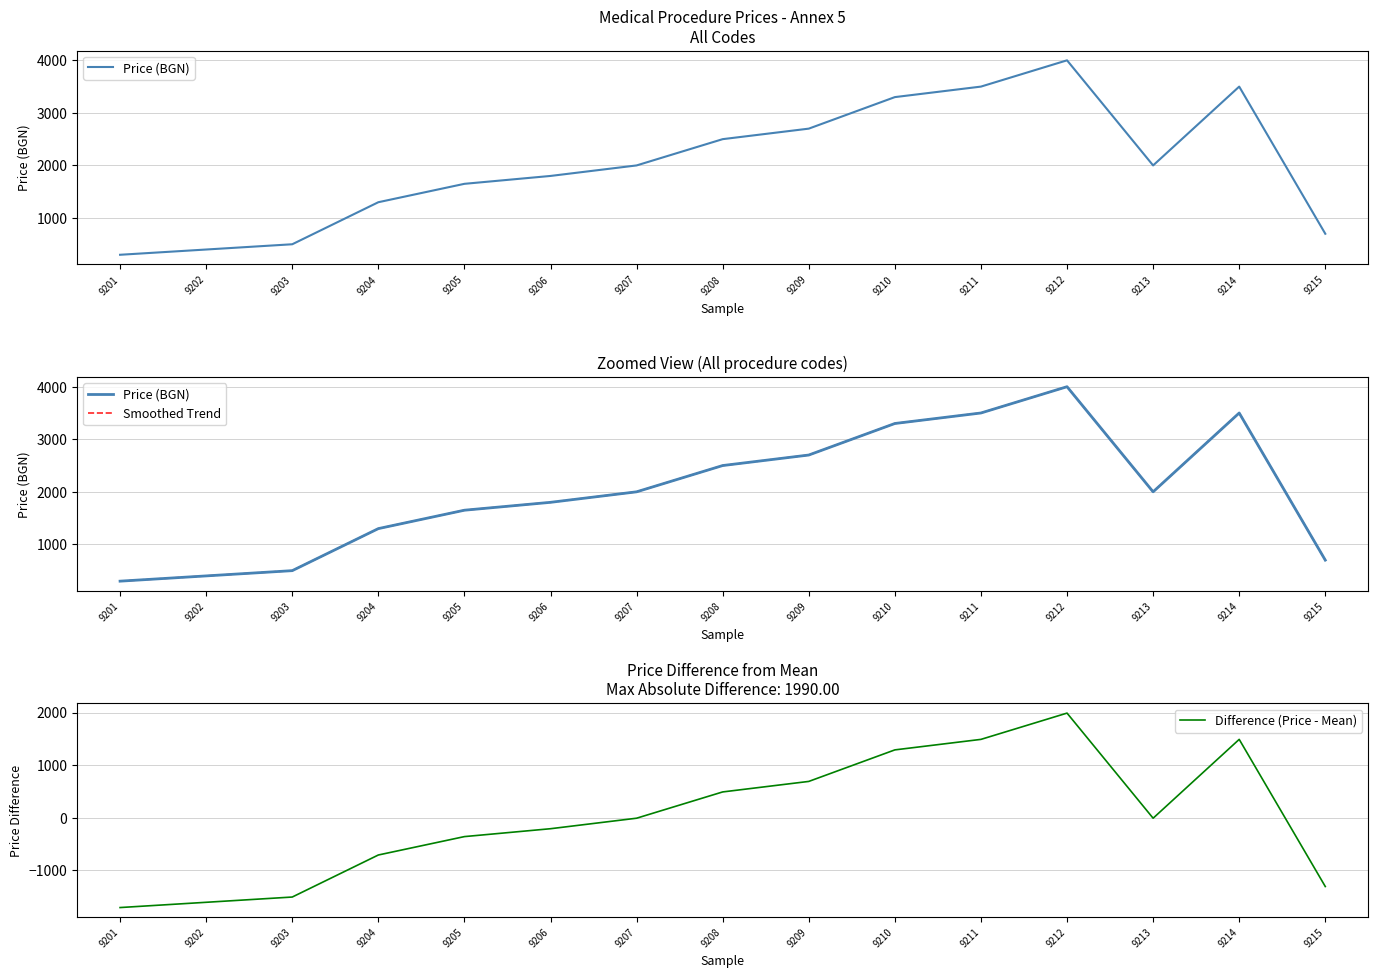

What is the maximum value for Smoothed Trend?

4000